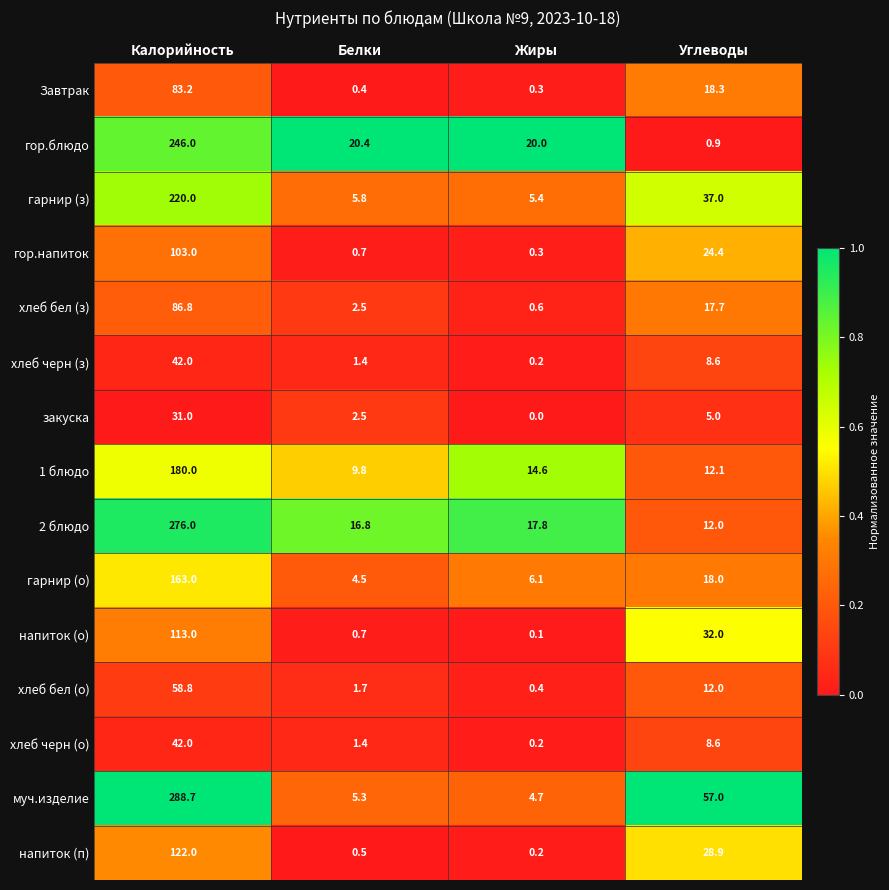

What is the average value of the гарнир (о) series?

47.9